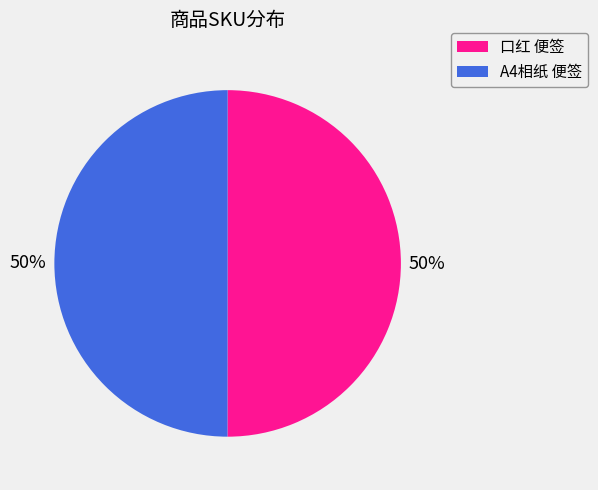

The 口红 便签 slice represents 50% of the pie. True or false?

True